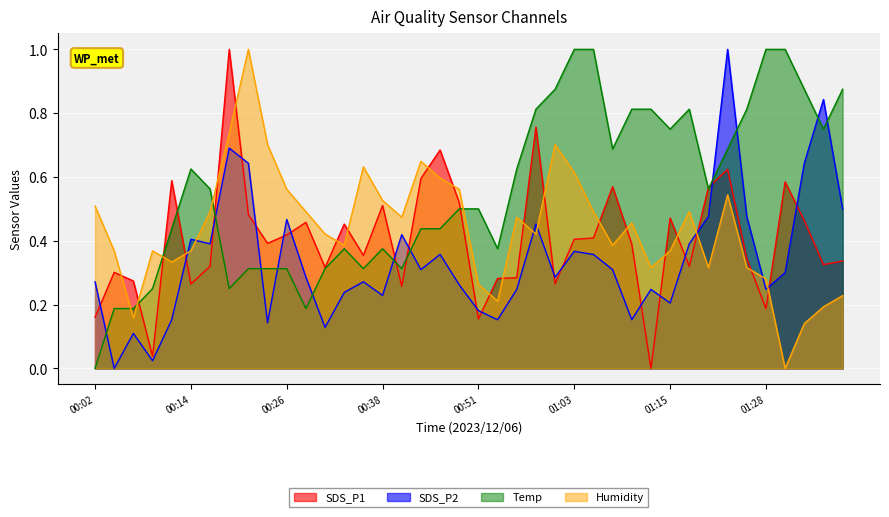

Is it true that Temp equals 0.8 at 01:13?

True